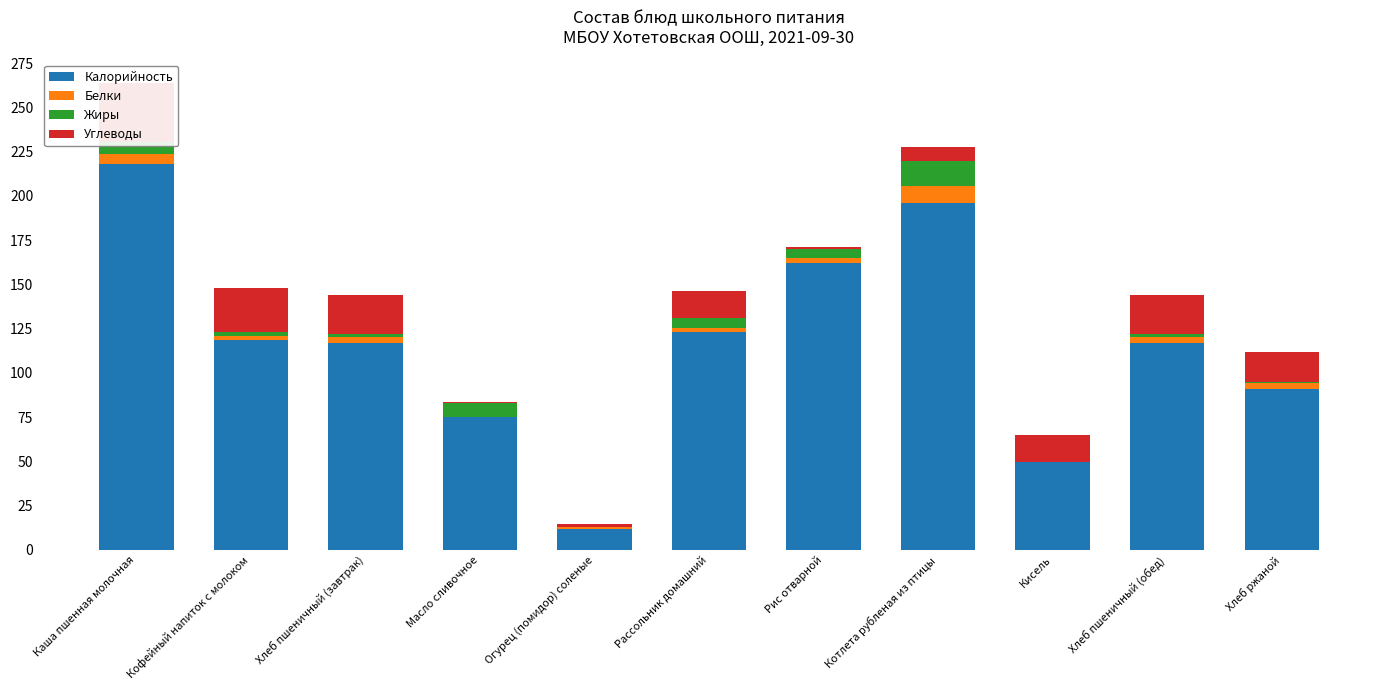

Reading right to left, what are all the values shown in this chart?

Калорийность: Хлеб ржаной=91.0	Хлеб пшеничный (обед)=117.0	Кисель=49.6	Котлета рубленая из птицы=196.0	Рис отварной=162.3	Рассольник домашний=123.0	Огурец (помидор) соленые=12.0	Масло сливочное=75.0	Хлеб пшеничный (завтрак)=117.0	Кофейный напиток с молоком=118.8	Каша пшенная молочная=218.0
Белки: Хлеб ржаной=3.4	Хлеб пшеничный (обед)=3.4	Кисель=0.0	Котлета рубленая из птицы=9.7	Рис отварной=2.4	Рассольник домашний=2.4	Огурец (помидор) соленые=0.8	Масло сливочное=0.0	Хлеб пшеничный (завтрак)=3.4	Кофейный напиток с молоком=2.2	Каша пшенная молочная=5.6
Жиры: Хлеб ржаной=0.5	Хлеб пшеничный (обед)=1.3	Кисель=0.0	Котлета рубленая из птицы=13.9	Рис отварной=5.3	Рассольник домашний=5.5	Огурец (помидор) соленые=0.1	Масло сливочное=8.2	Хлеб пшеничный (завтрак)=1.3	Кофейный напиток с молоком=2.1	Каша пшенная молочная=6.8
Углеводы: Хлеб ржаной=17.1	Хлеб пшеничный (обед)=22.5	Кисель=15.3	Котлета рубленая из птицы=7.9	Рис отварной=1.2	Рассольник домашний=15.2	Огурец (помидор) соленые=1.6	Масло сливочное=0.1	Хлеб пшеничный (завтрак)=22.5	Кофейный напиток с молоком=25.0	Каша пшенная молочная=33.6